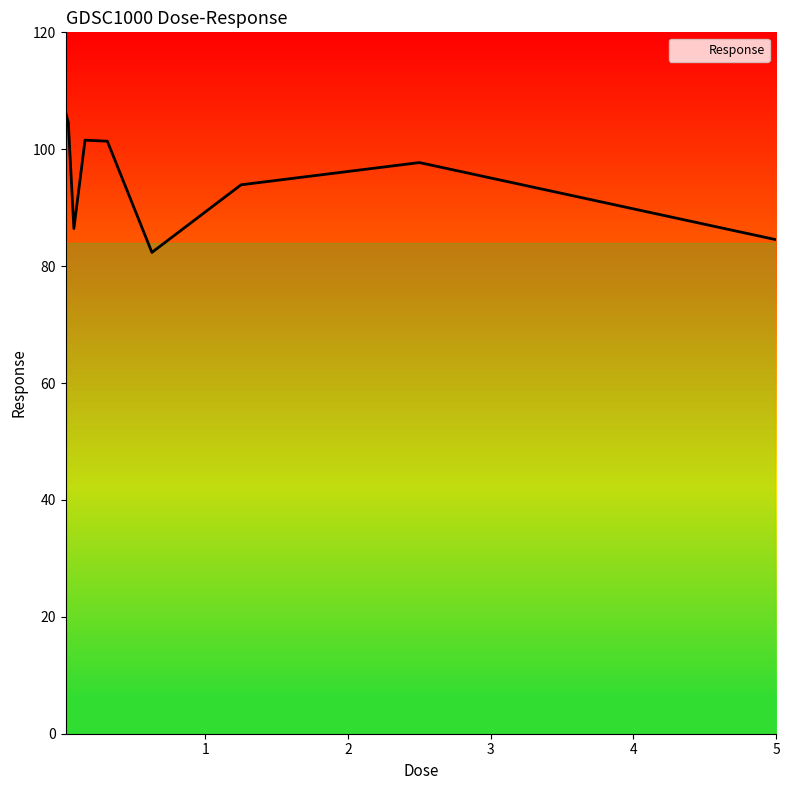

Does the chart have visible grid lines?

No